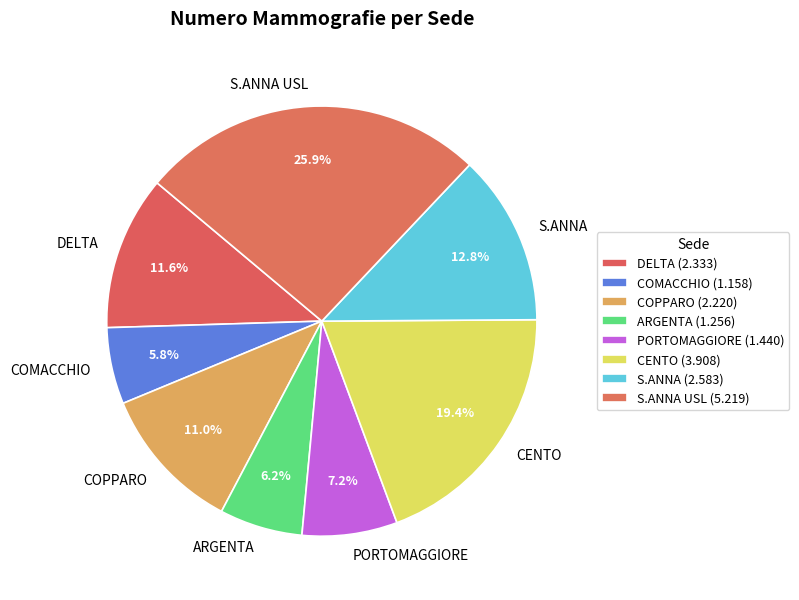

Is there a majority slice in this chart?

No